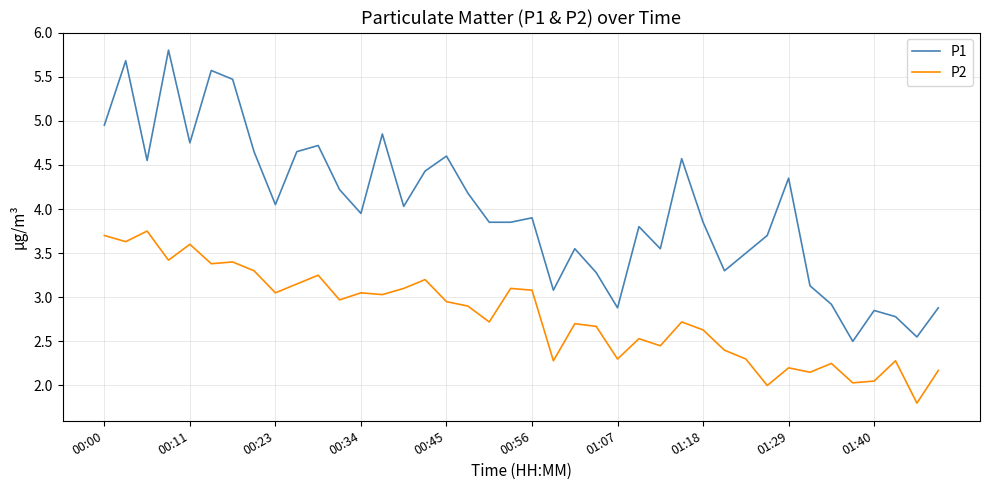

How many interior local peaks does the P1 series have?

12